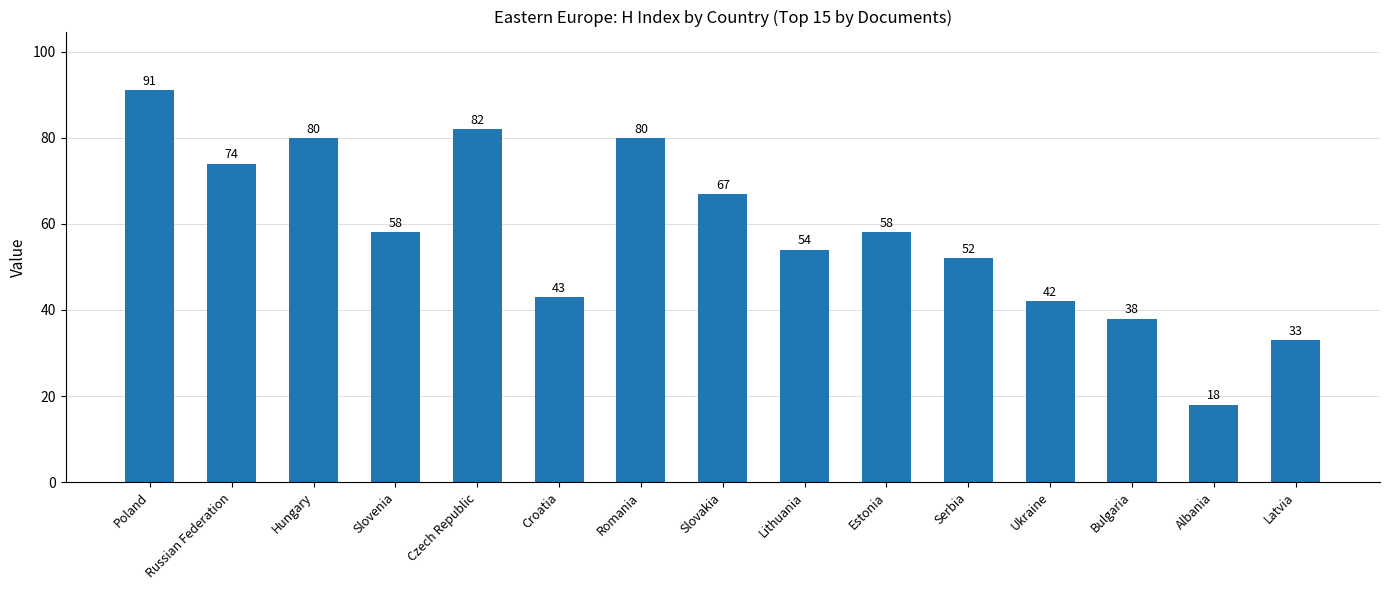

What is the ratio of the value at Hungary to the value at Slovakia?

1.2